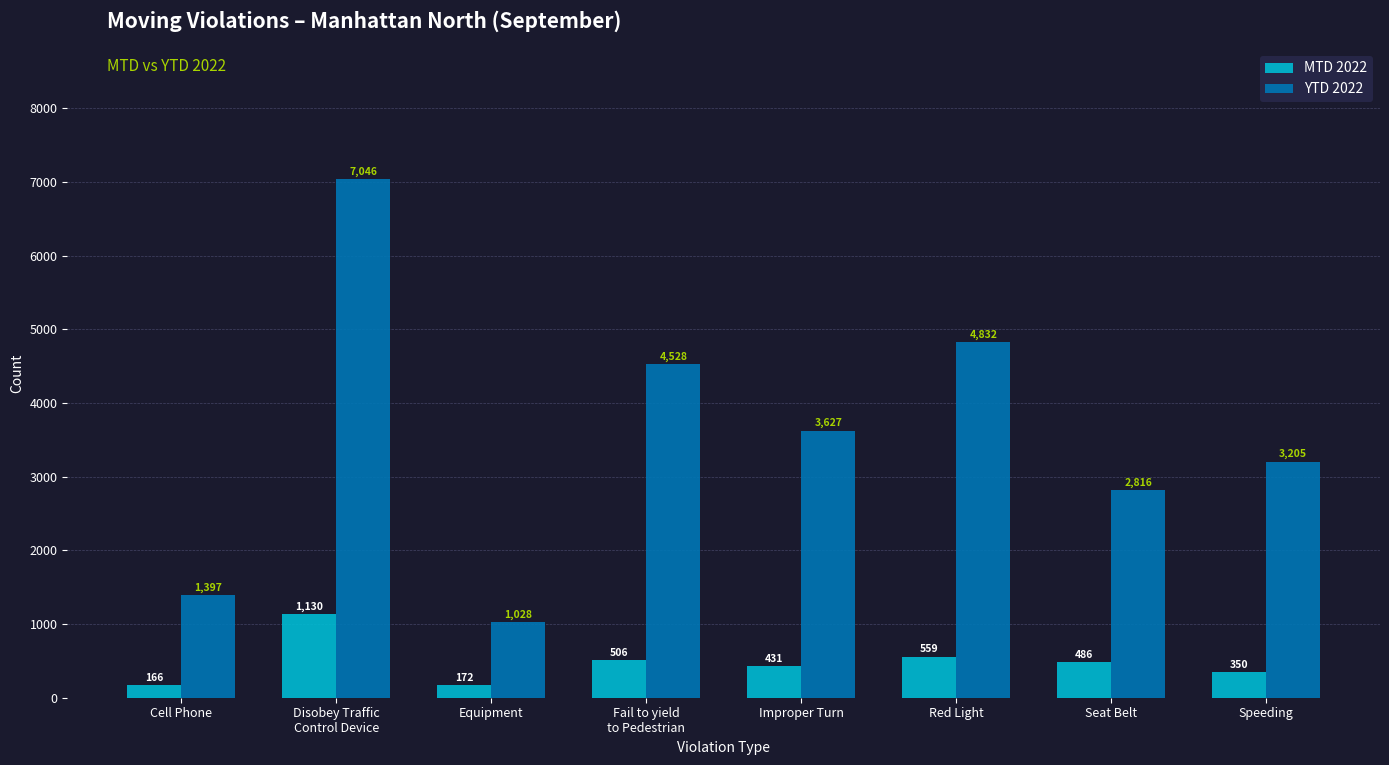

Is it true that MTD 2022 equals 486 at Seat Belt?

True